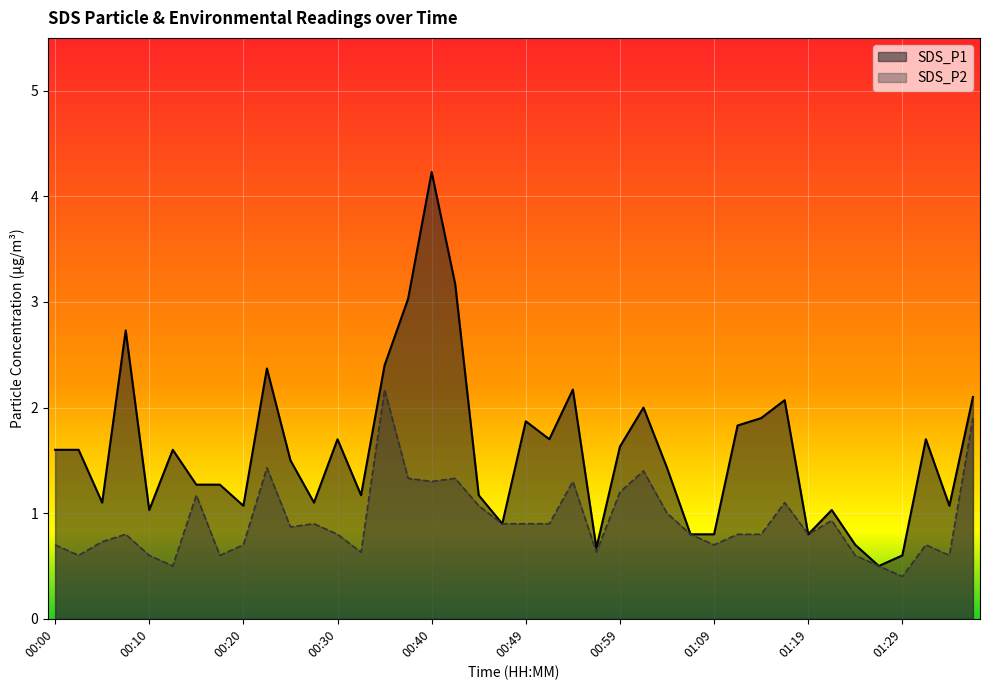

Reading right to left, transcribe all the data shown in this chart.

SDS_P1: 01:36=2.1	01:34=1.1	01:31=1.7	01:29=0.6	01:26=0.5	01:24=0.7	01:21=1.0	01:19=0.8	01:16=2.1	01:14=1.9	01:12=1.8	01:09=0.8	01:07=0.8	01:04=1.4	01:02=2.0	00:59=1.6	00:57=0.7	00:54=2.2	00:52=1.7	00:49=1.9	00:47=0.9	00:44=1.2	00:42=3.2	00:40=4.2	00:37=3.0	00:35=2.4	00:32=1.2	00:30=1.7	00:27=1.1	00:25=1.5	00:22=2.4	00:20=1.1	00:18=1.3	00:15=1.3	00:13=1.6	00:10=1.0	00:08=2.7	00:05=1.1	00:03=1.6	00:00=1.6
SDS_P2: 01:36=1.9	01:34=0.6	01:31=0.7	01:29=0.4	01:26=0.5	01:24=0.6	01:21=0.9	01:19=0.8	01:16=1.1	01:14=0.8	01:12=0.8	01:09=0.7	01:07=0.8	01:04=1.0	01:02=1.4	00:59=1.2	00:57=0.6	00:54=1.3	00:52=0.9	00:49=0.9	00:47=0.9	00:44=1.1	00:42=1.3	00:40=1.3	00:37=1.3	00:35=2.2	00:32=0.6	00:30=0.8	00:27=0.9	00:25=0.9	00:22=1.4	00:20=0.7	00:18=0.6	00:15=1.2	00:13=0.5	00:10=0.6	00:08=0.8	00:05=0.7	00:03=0.6	00:00=0.7